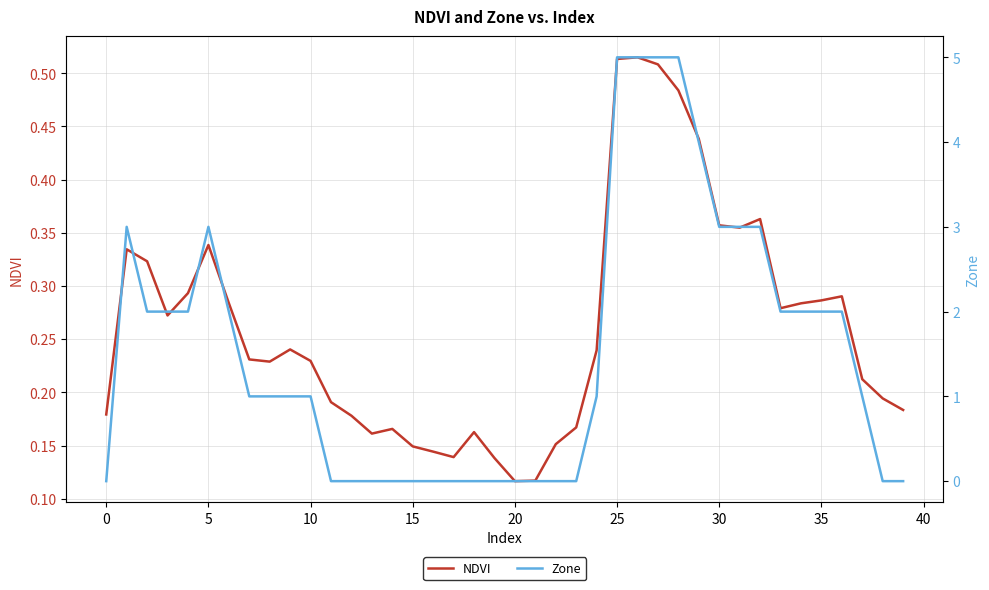

What are all the series names shown in the legend?

NDVI, Zone